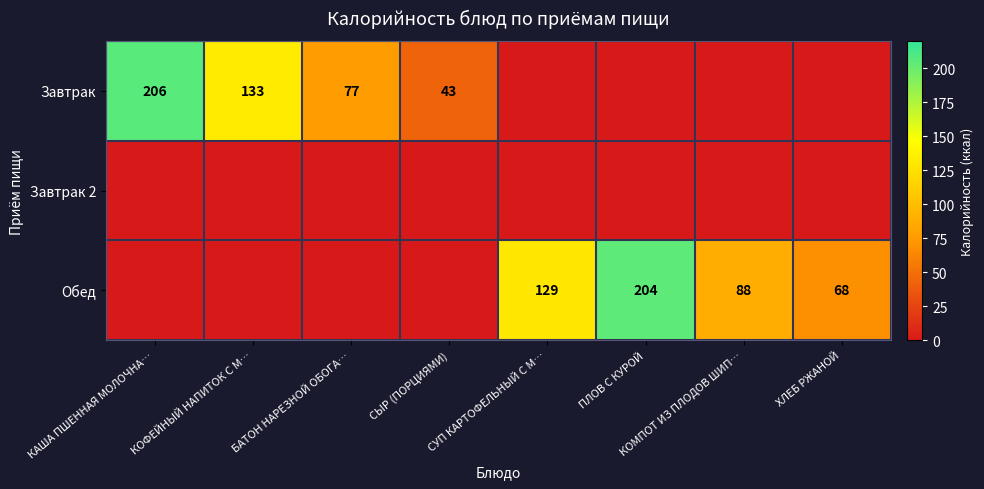

The Завтрак series shows 332 at КАША ПШЕННАЯ МОЛОЧНА…. True or false?

False